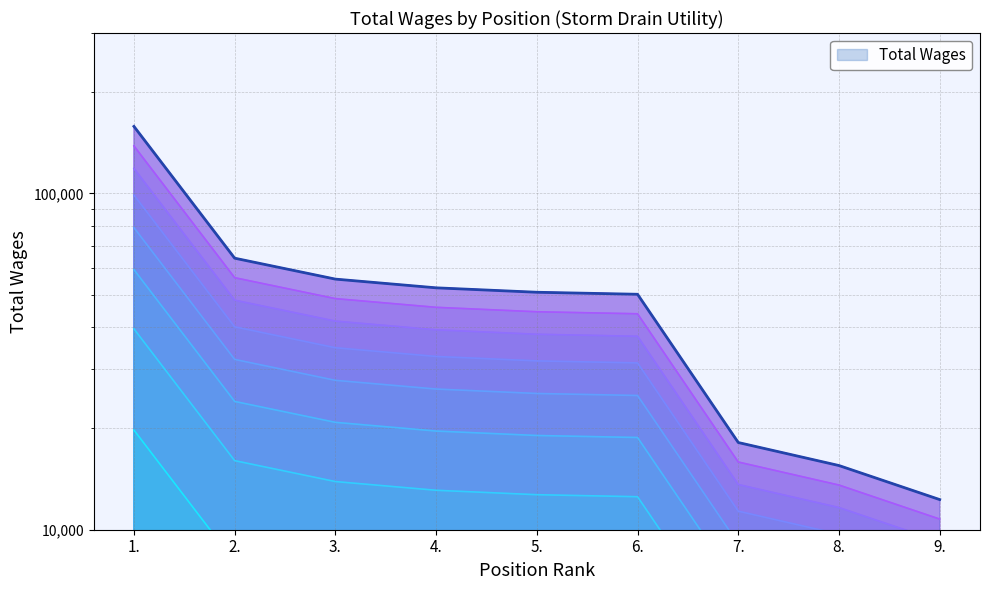

What is the difference between the values at 1. and 3.?

89820.5